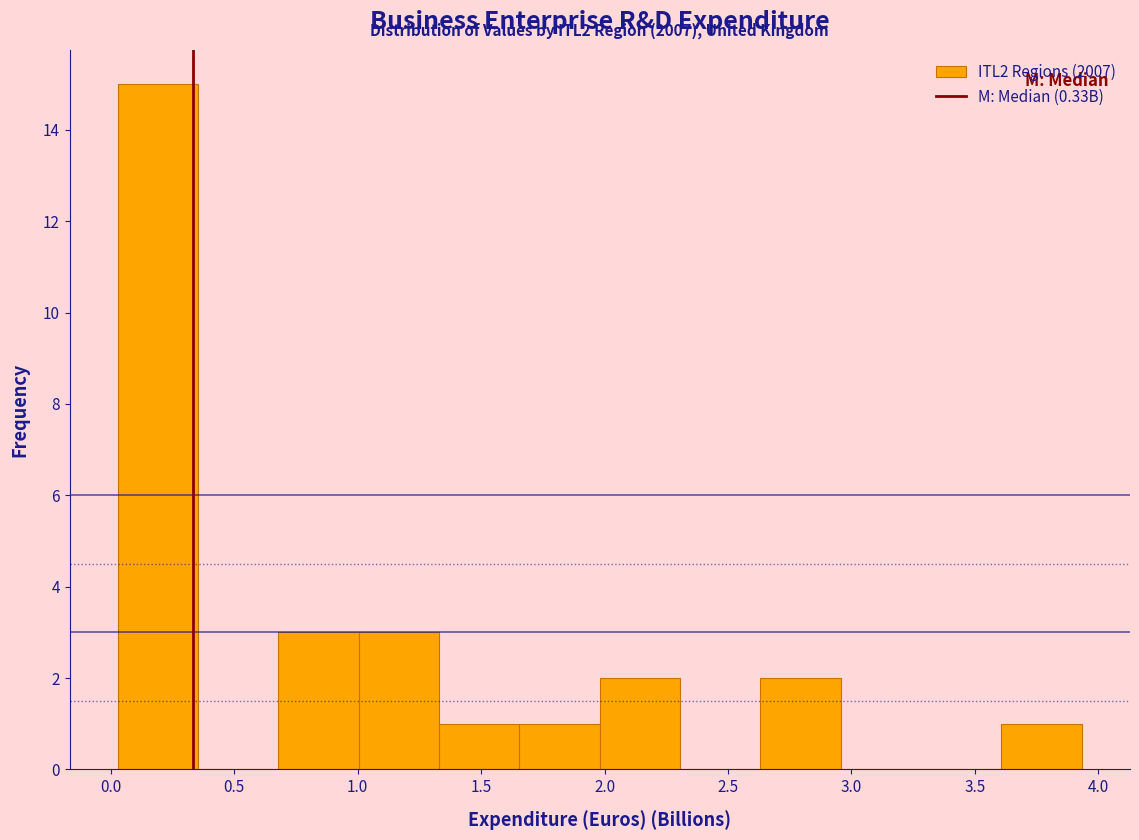

Which range on the x-axis has the tallest bar?

0.05 to 0.35